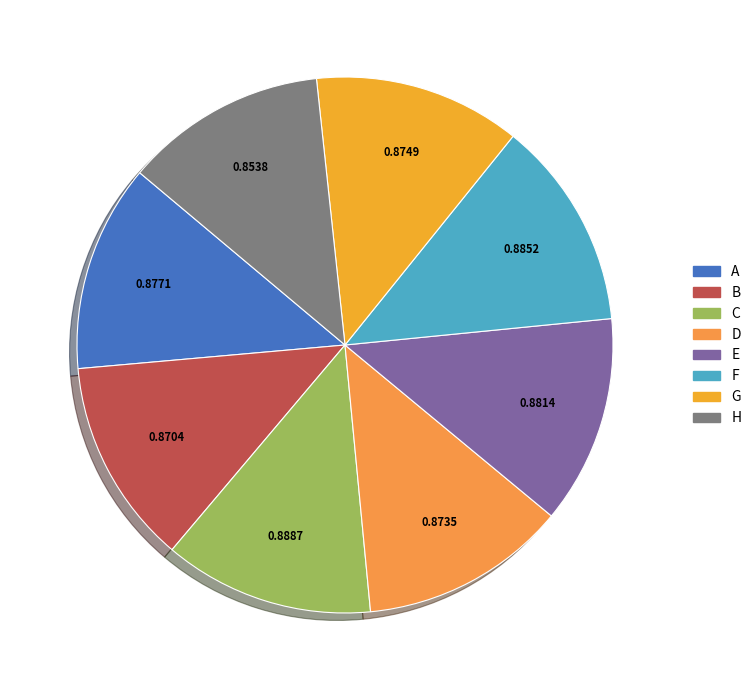

Rank the categories by value from highest to lowest.

C, F, E, A, G, D, B, H